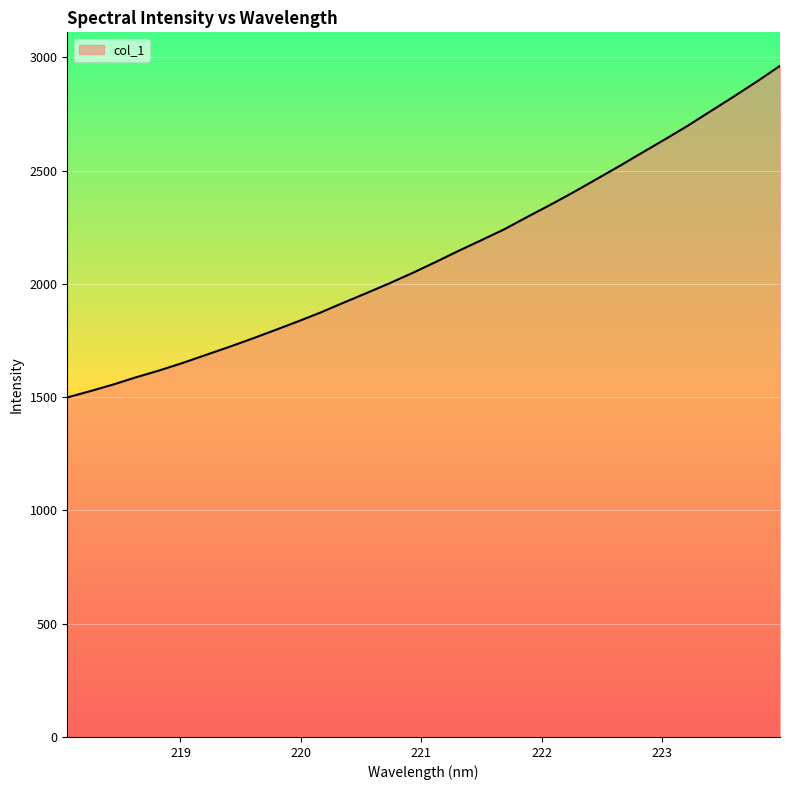

What is the greatest value displayed?

2962.8